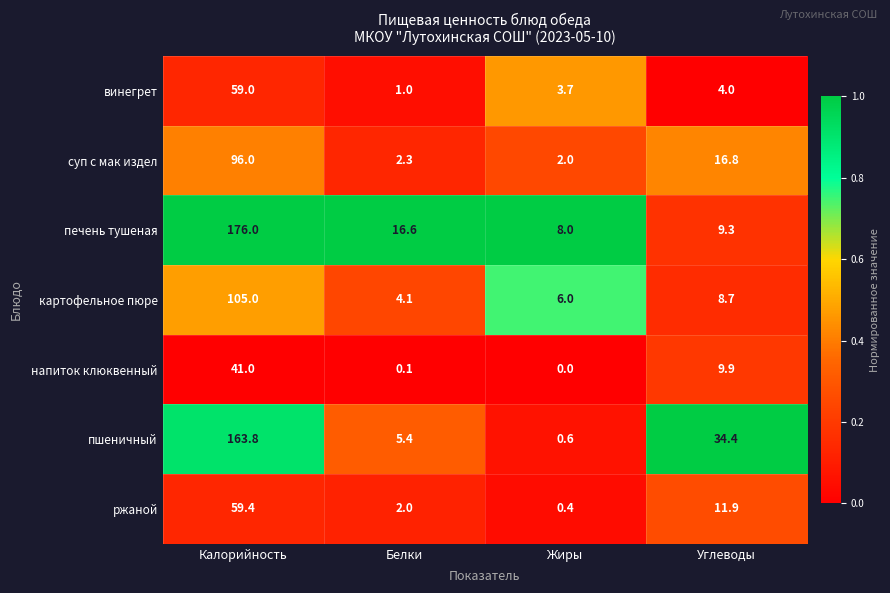

Reading left to right, list all the values displayed in this chart.

винегрет: 59.0	1.0	3.7	4.0
суп с мак издел: 96.0	2.3	2.0	16.8
печень тушеная: 176.0	16.6	8.0	9.3
картофельное пюре: 105.0	4.1	6.0	8.7
напиток клюквенный: 41.0	0.1	0.0	9.9
пшеничный: 163.8	5.4	0.6	34.4
ржаной: 59.4	2.0	0.4	11.9